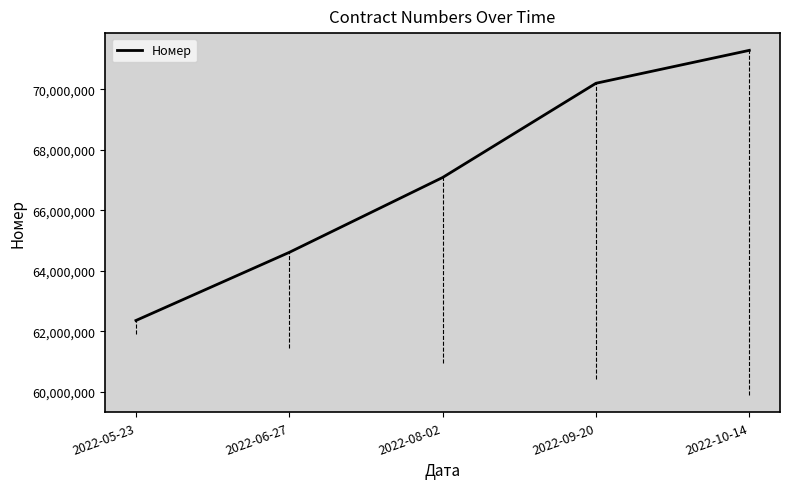

Approximately how many times larger is the value at 2022-09-20 compared to 2022-06-27?

1.1